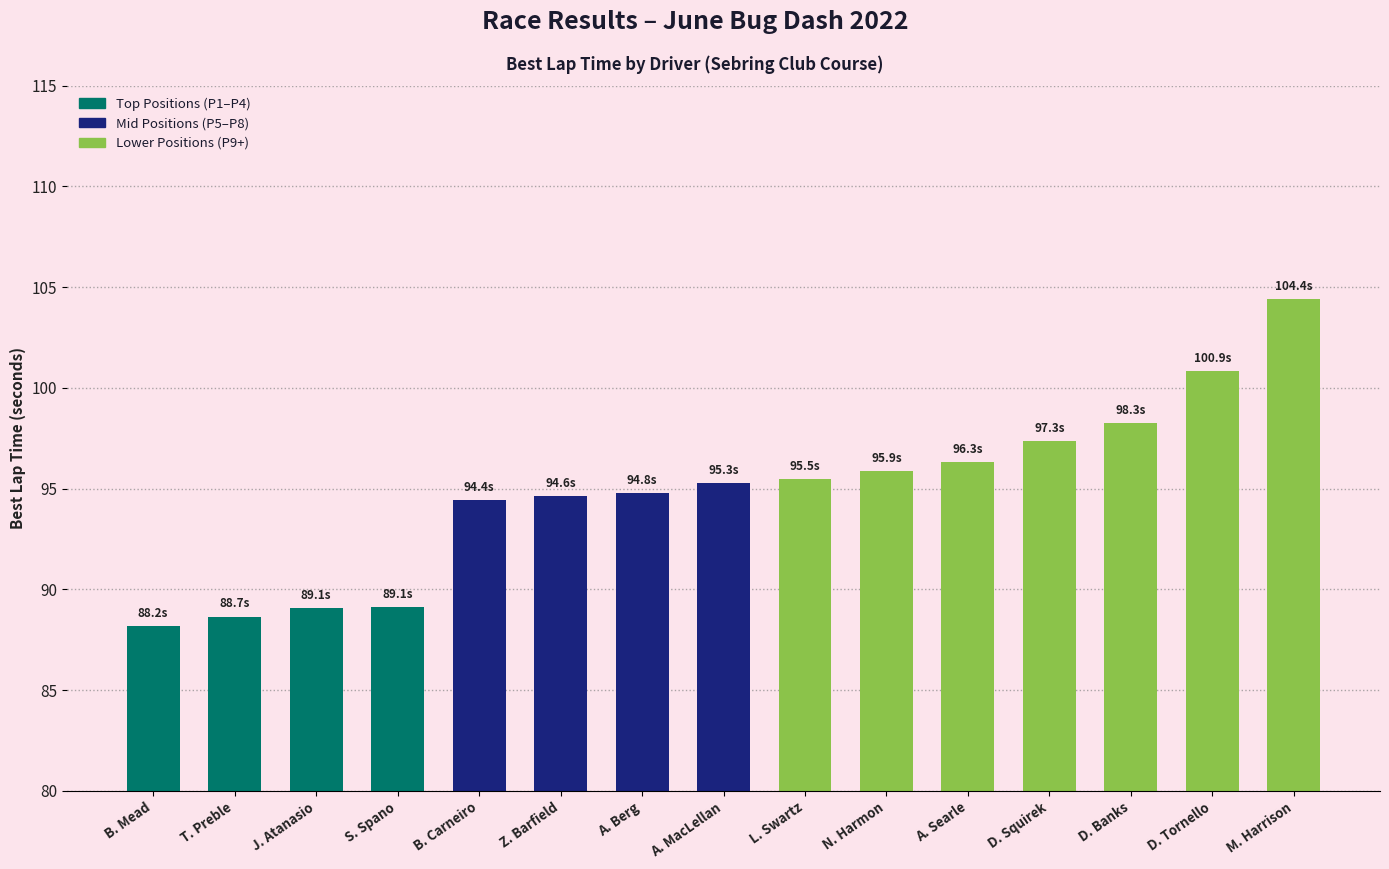

What is the approximate value at L. Swartz?

95.5